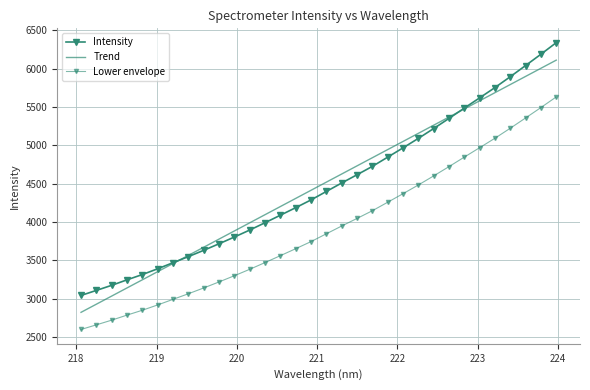

How many data points in Intensity are above 4398?

16